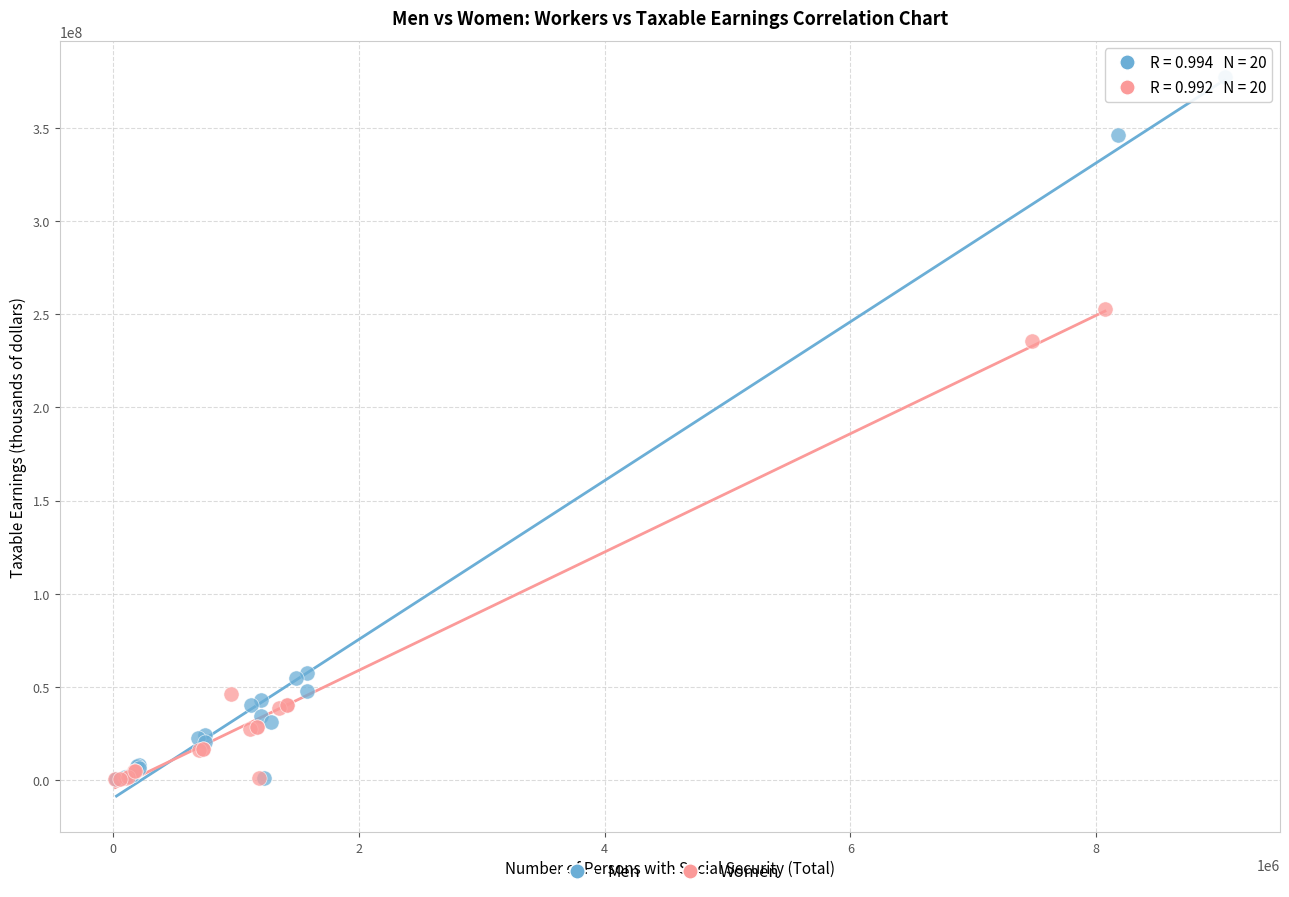

Which series has the largest Y range (max minus min)?

Men